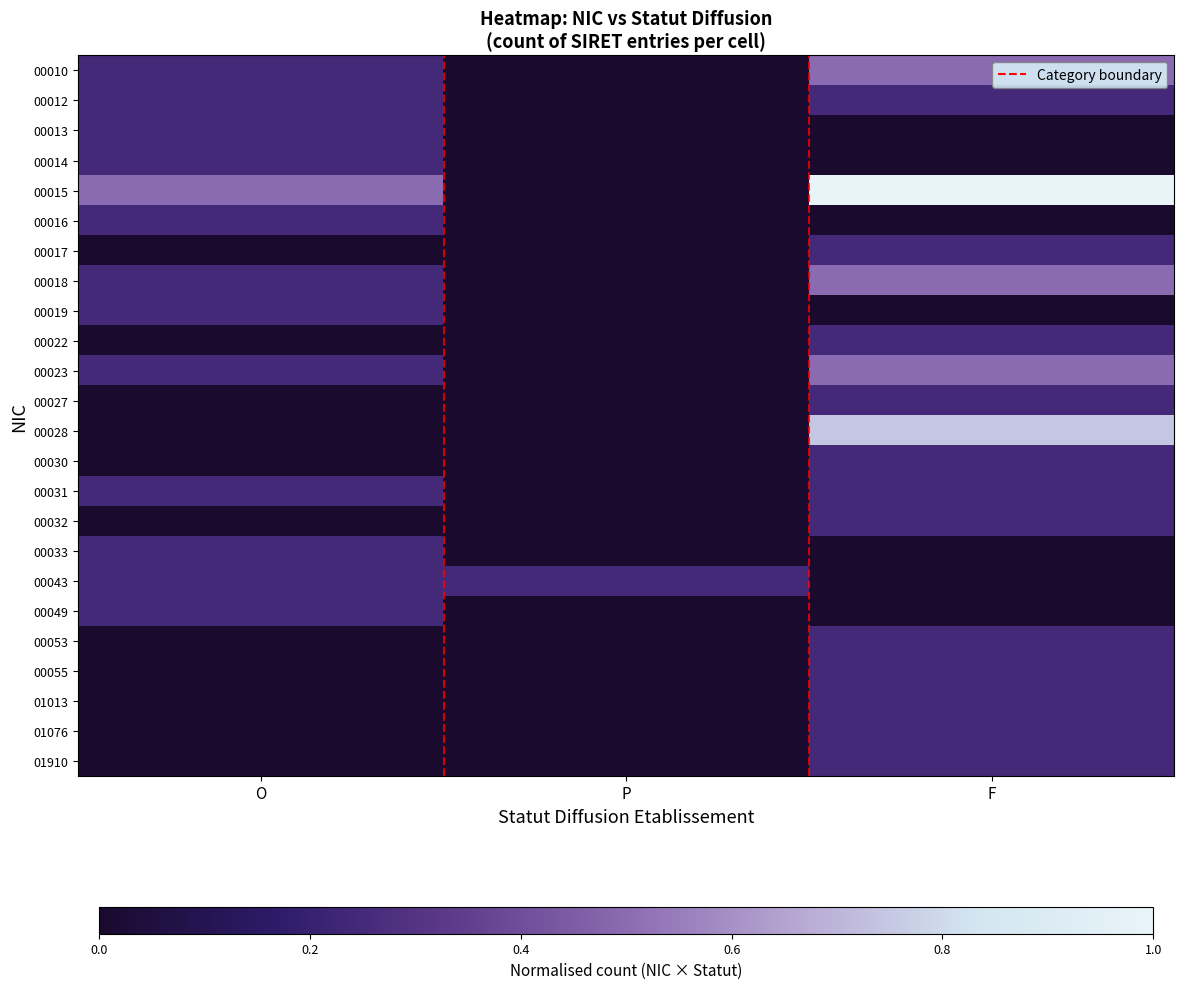

At P, list the series in order from smallest to largest.

00010, 00012, 00013, 00014, 00015, 00016, 00017, 00018, 00019, 00022, 00023, 00027, 00028, 00030, 00031, 00032, 00033, 00049, 00053, 00055, 01013, 01076, 01910, 00043